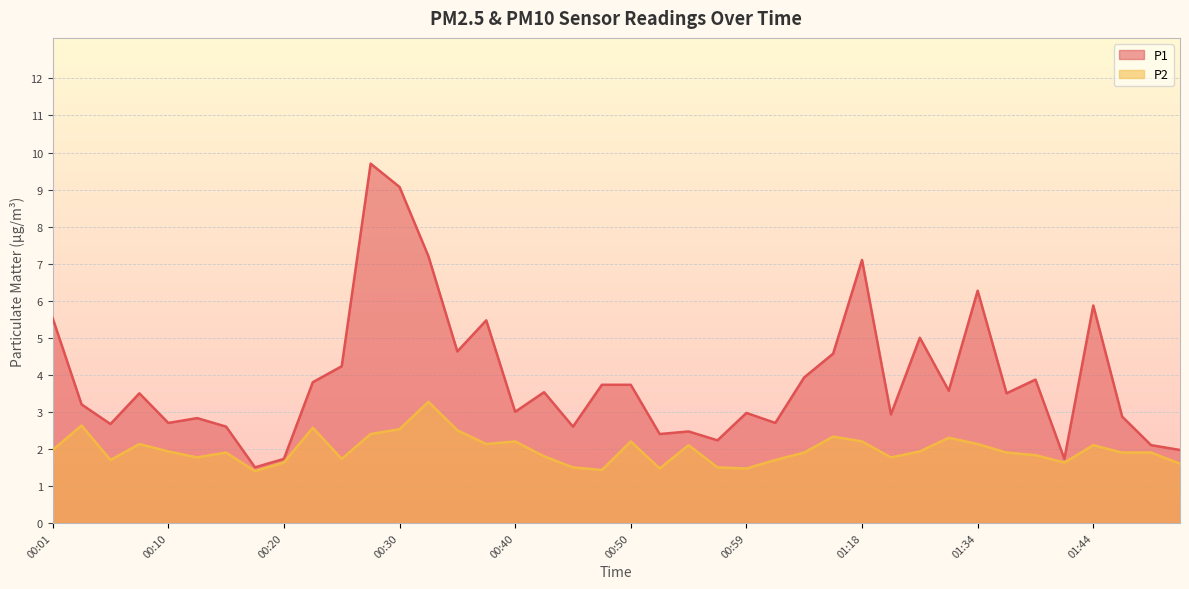

What is the total value across all series at 00:45?

4.1